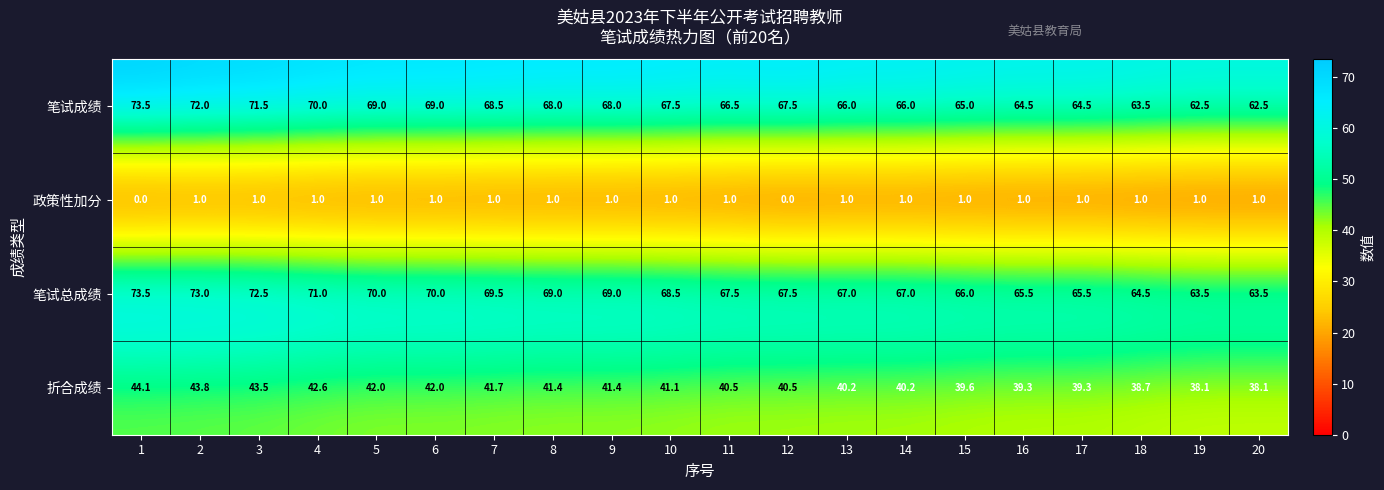

Read the 折合成绩 value at 20.

38.1